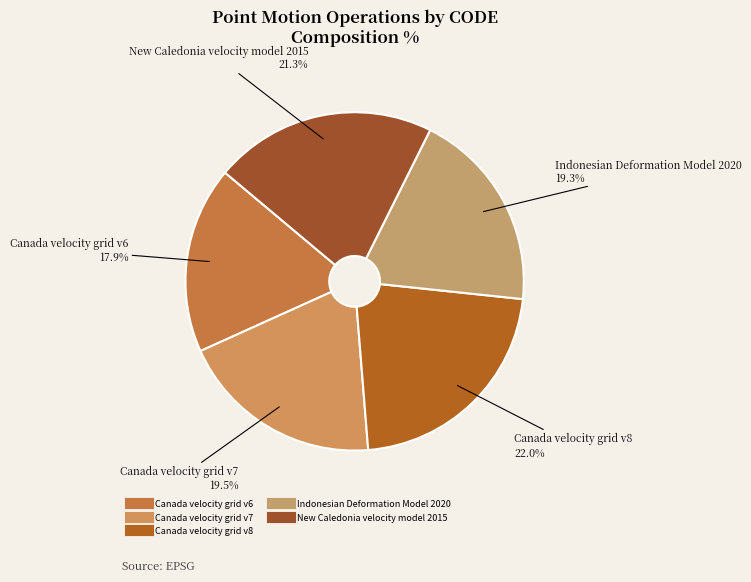

To the nearest percent, what percentage of the pie is New Caledonia velocity model 2015?

21%